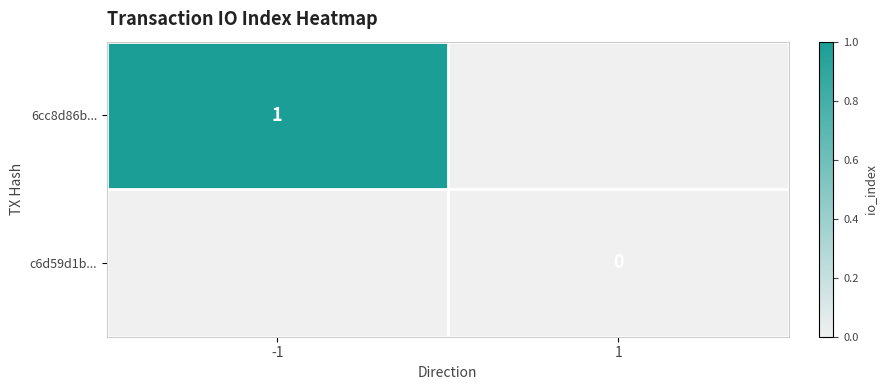

Between 1 and -1, which is larger?

-1